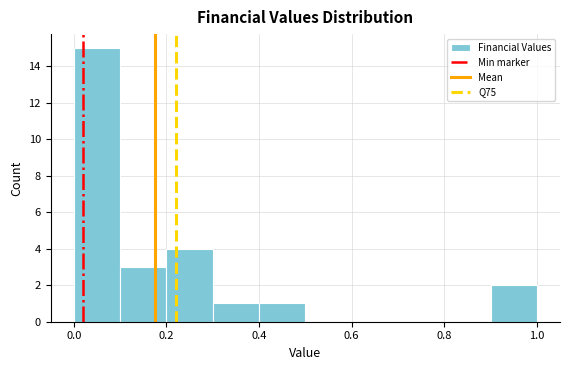

What is the height of the bar covering 0.9 to 1.0 on the x-axis? The values are not printed on the chart, so give them approximately, as read against the axis.

2